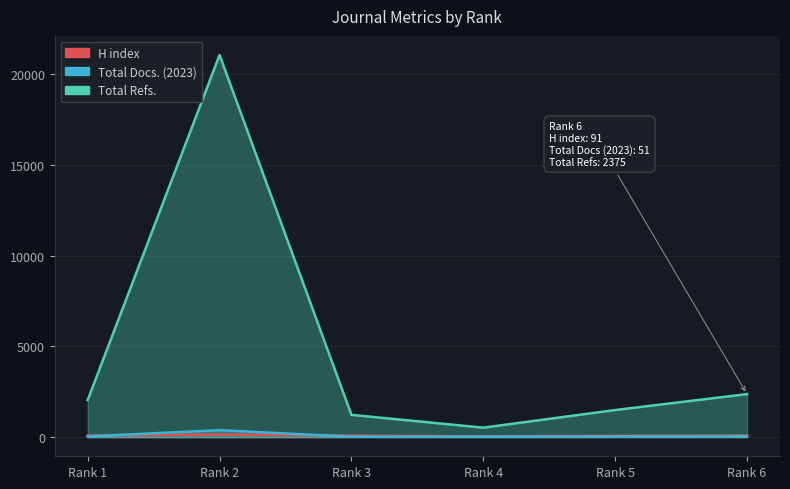

What is the difference between the maximum and minimum values in the Total Docs. (2023) series?

360